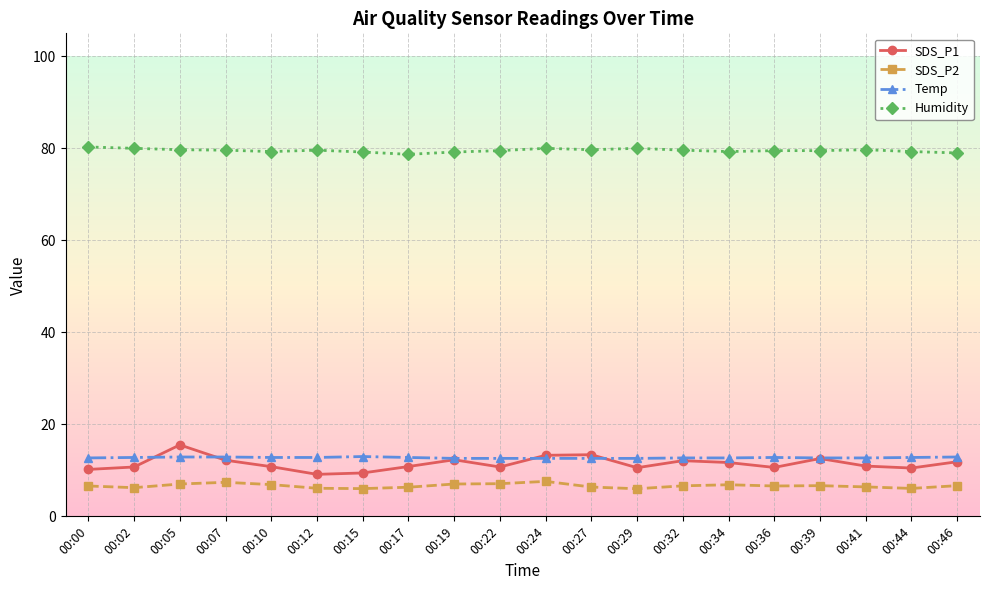

True or false: Humidity and Temp intersect in this chart.

False